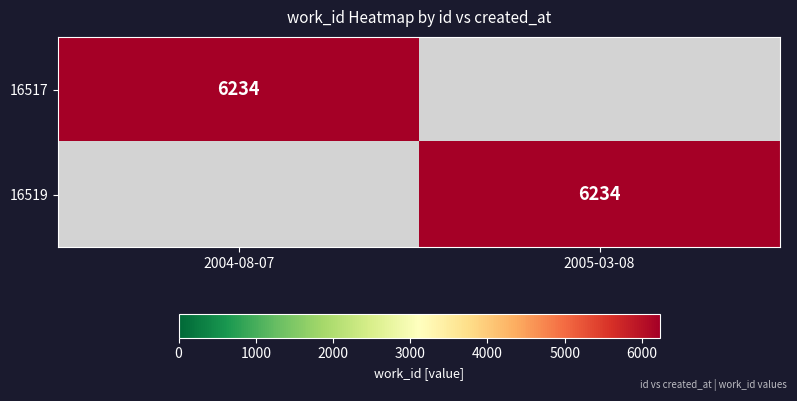

Is it true that 16519 equals 6234 at 2005-03-08?

True